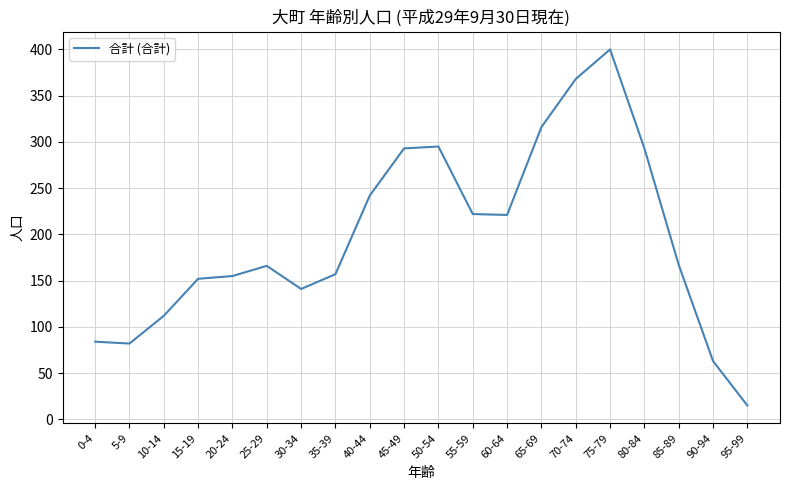

What is the maximum value shown in the chart?

400